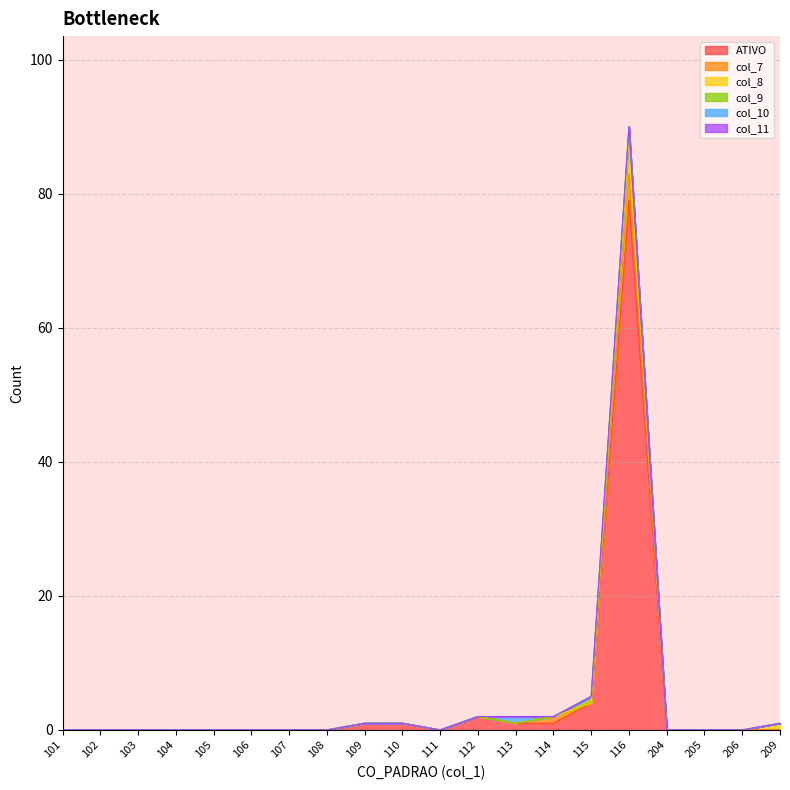

Which series has the largest total across all categories?

ATIVO